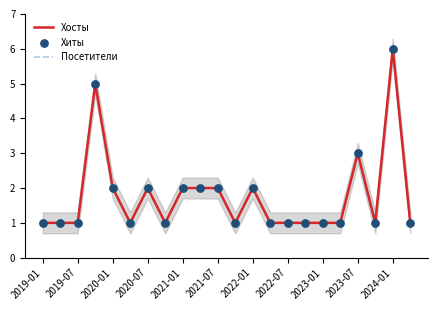

At how many categories does at least one series exceed 3?

2